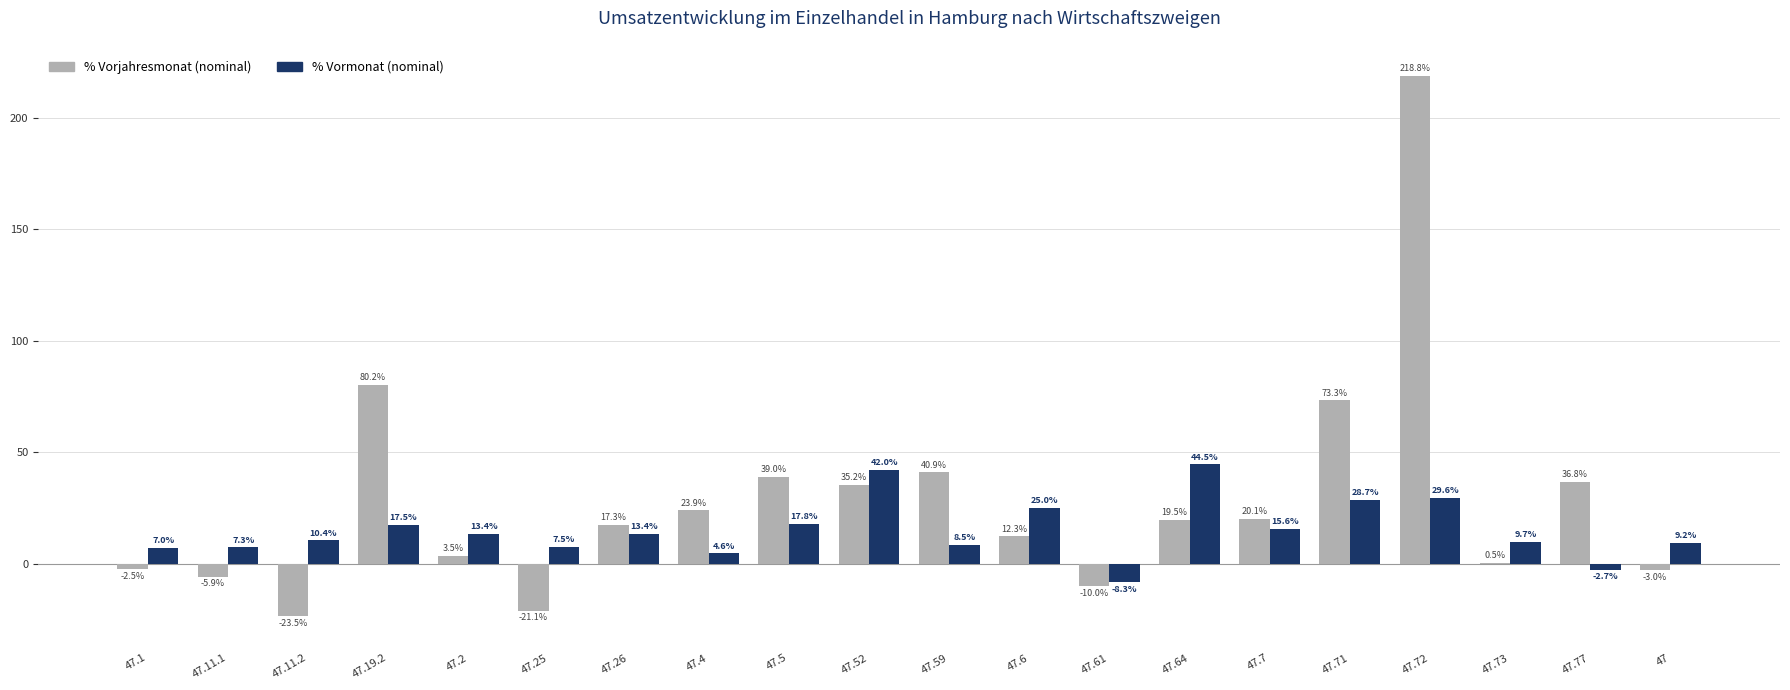

What is the total value across all series at 47.6?

37.3